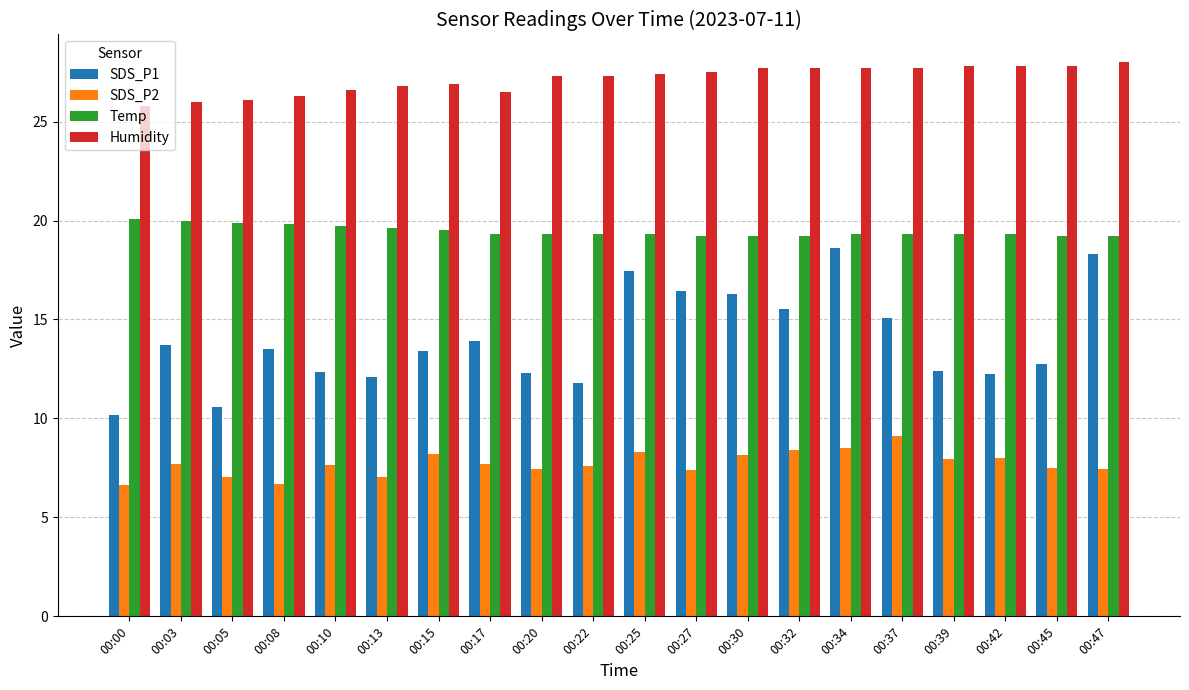

How many data points does each series have?

20